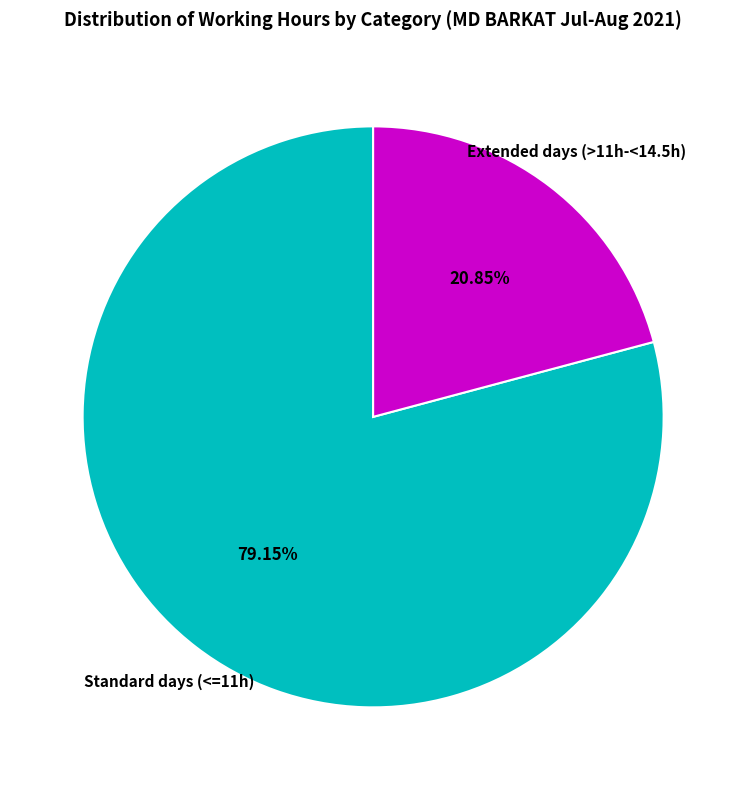

Count the number of slices in the pie.

2